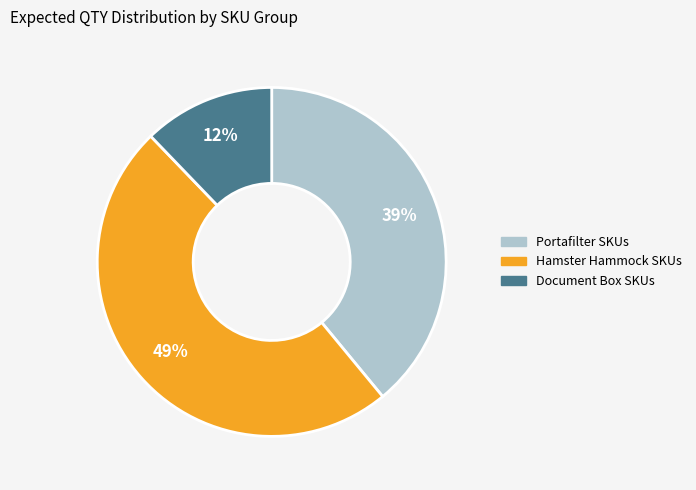

To the nearest percent, what is the difference between the largest and smallest slice percentages?

37%